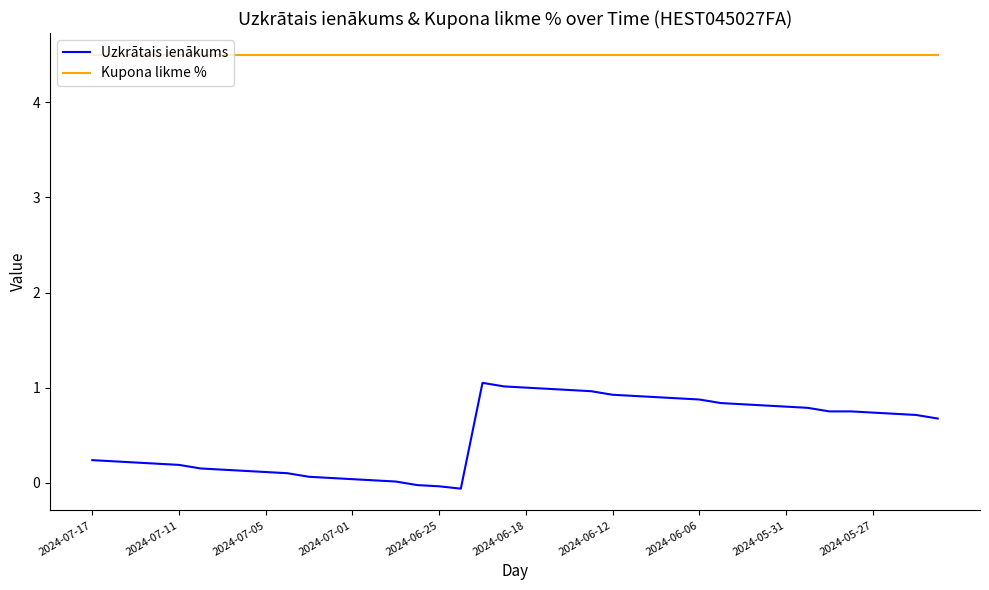

List the series in order of their peak value, lowest first.

Uzkrātais ienākums, Kupona likme %